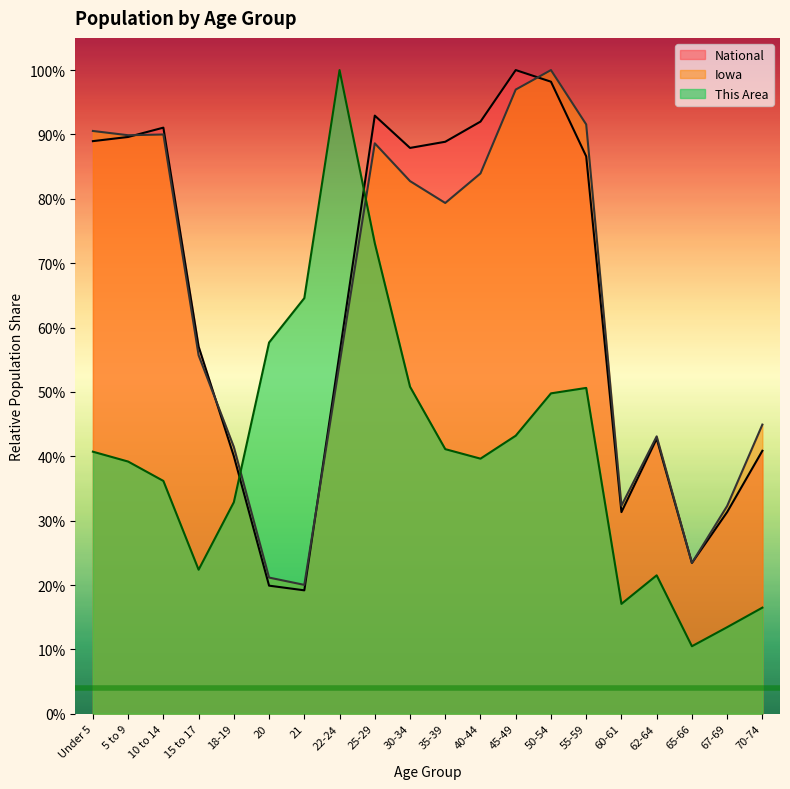

True or false: Iowa has a value of 0.4 at 40-44.

False